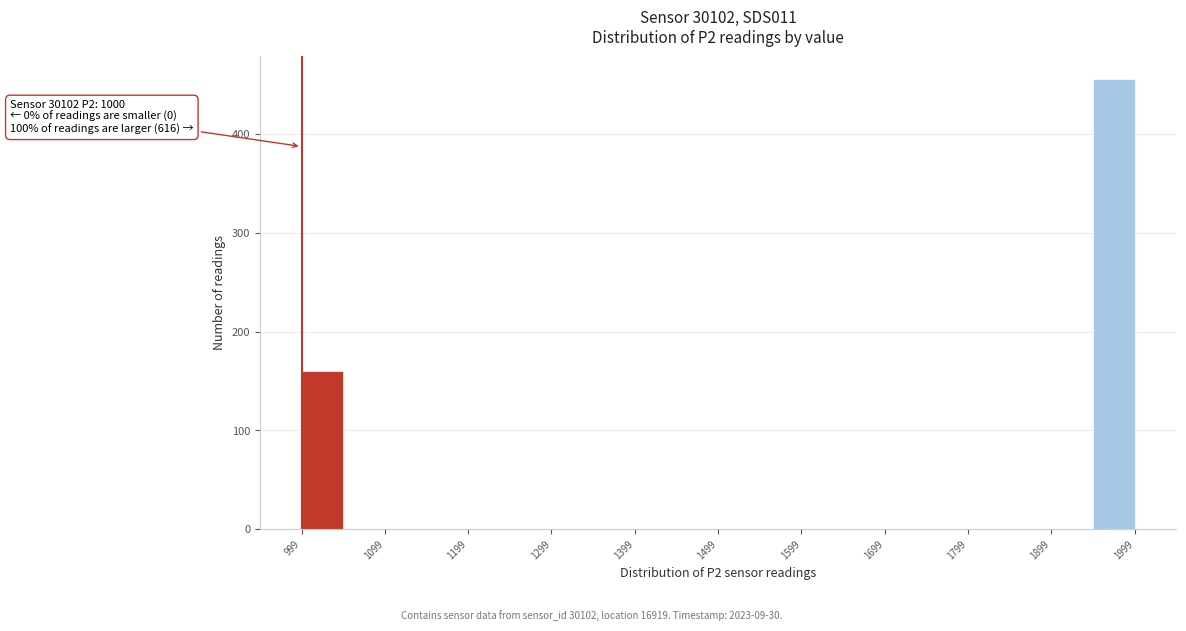

Over which range of the x-axis is the bar tallest?

1950 to 2000